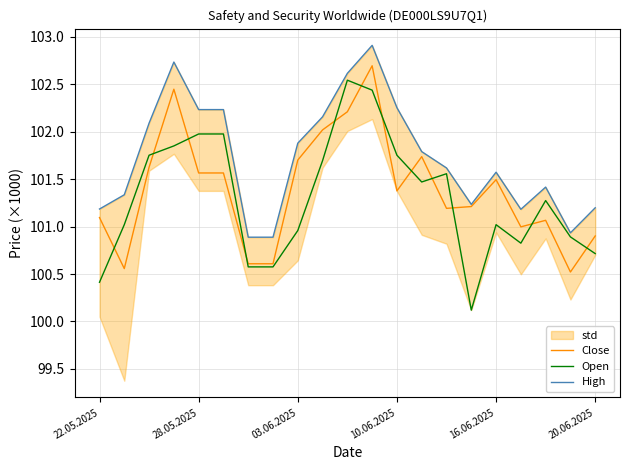

List the series in order of their peak value, highest first.

High, Close, Open